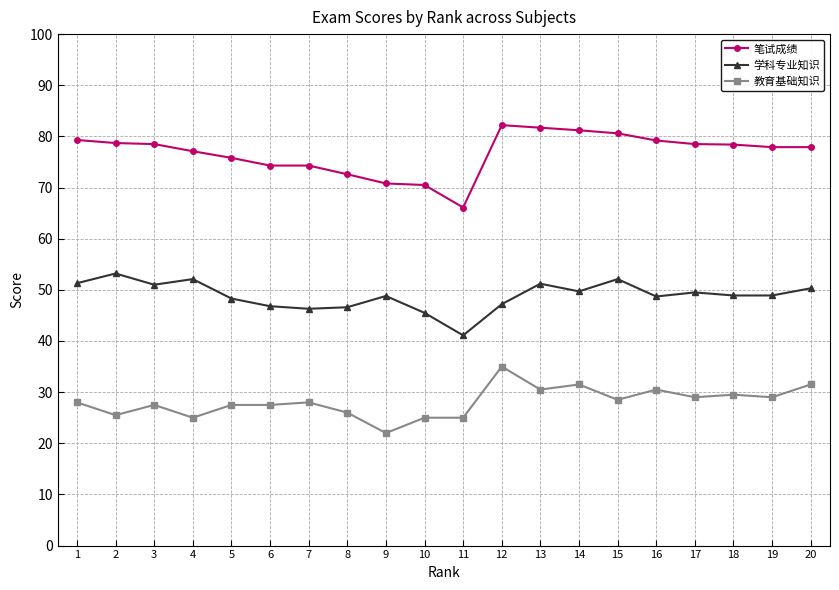

Rank the series by their average value, from highest to lowest.

笔试成绩, 学科专业知识, 教育基础知识